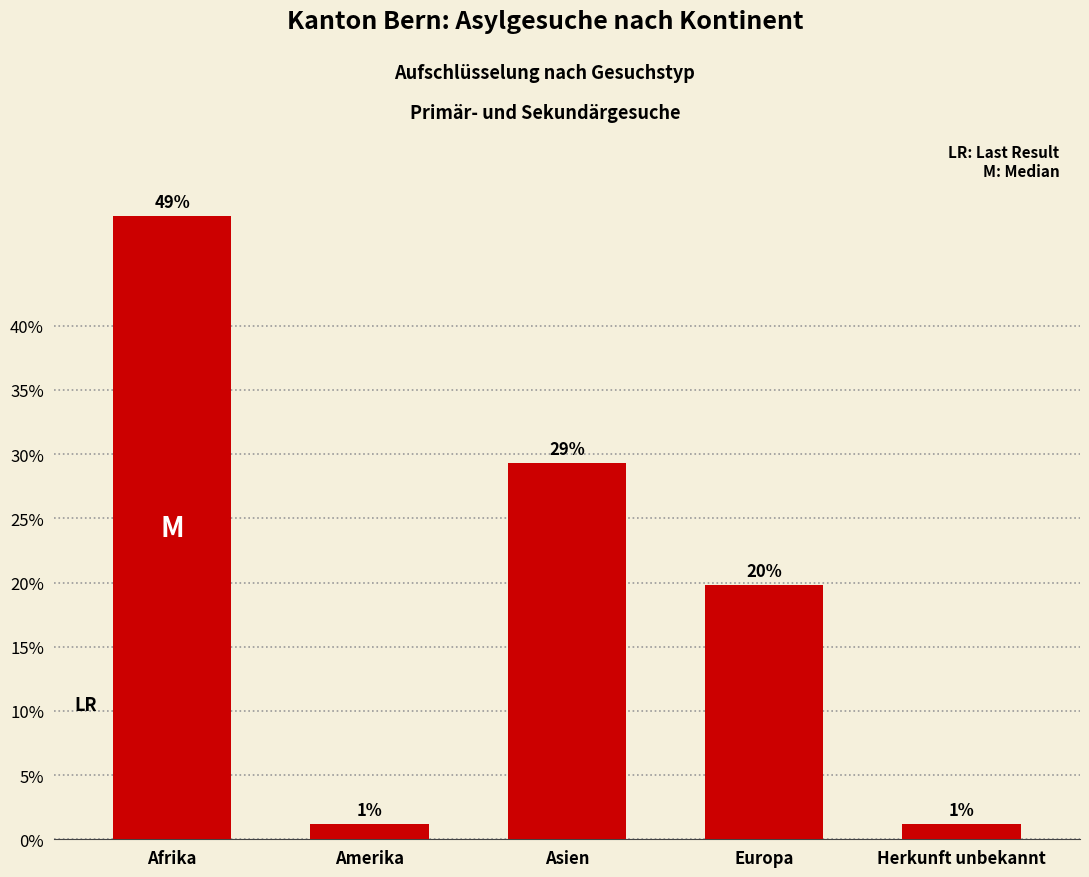

How many categories are shown in the chart?

5